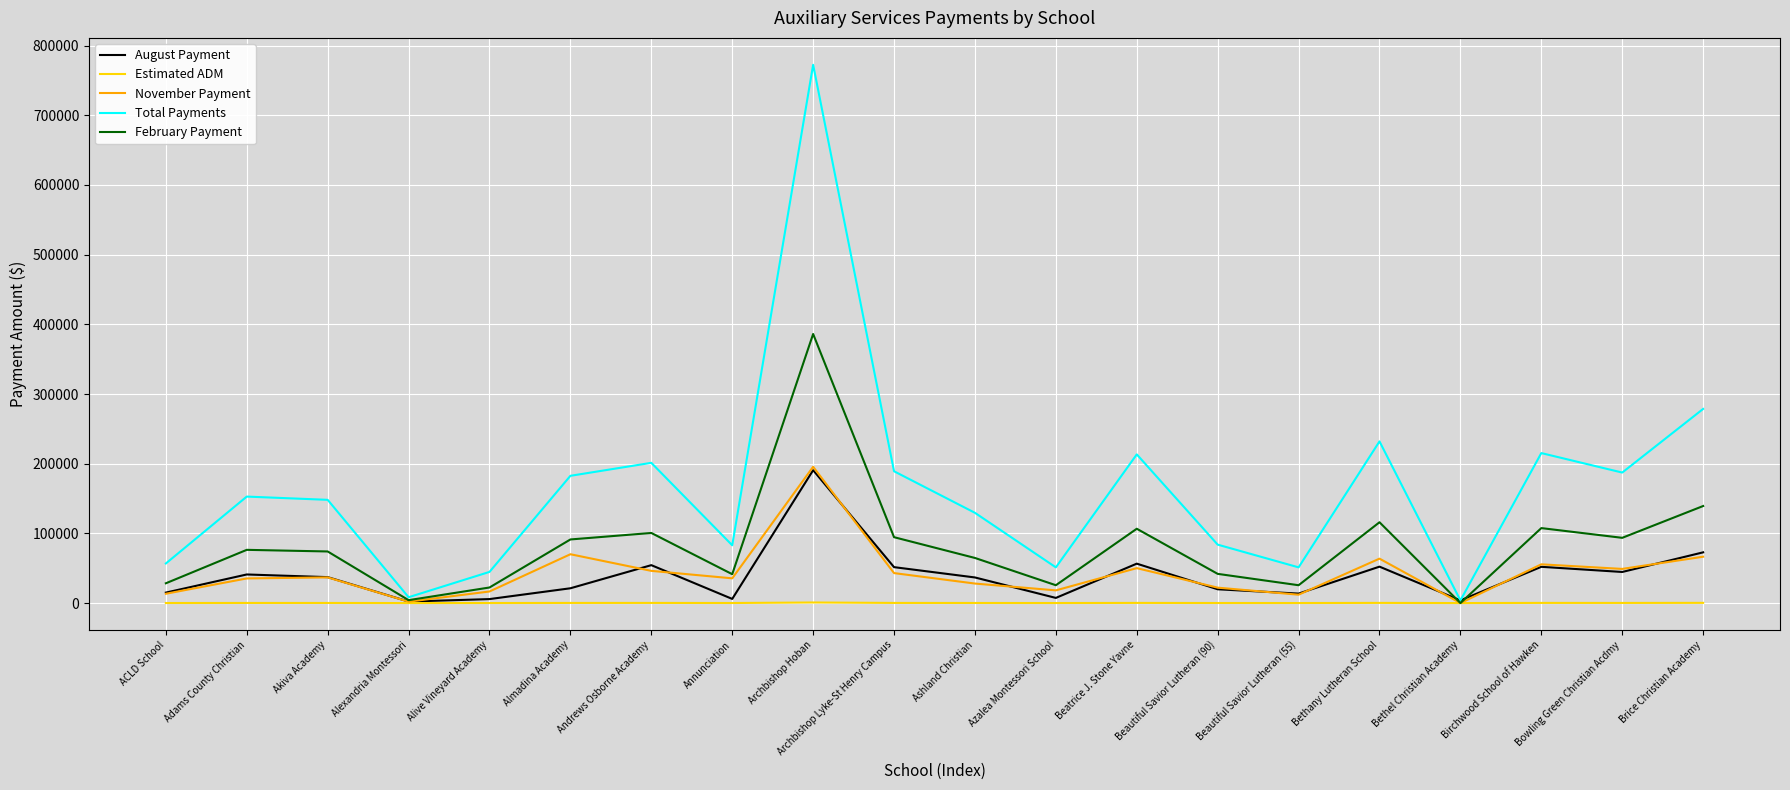

True or false: Estimated ADM has more than 2 interior local peaks.

True